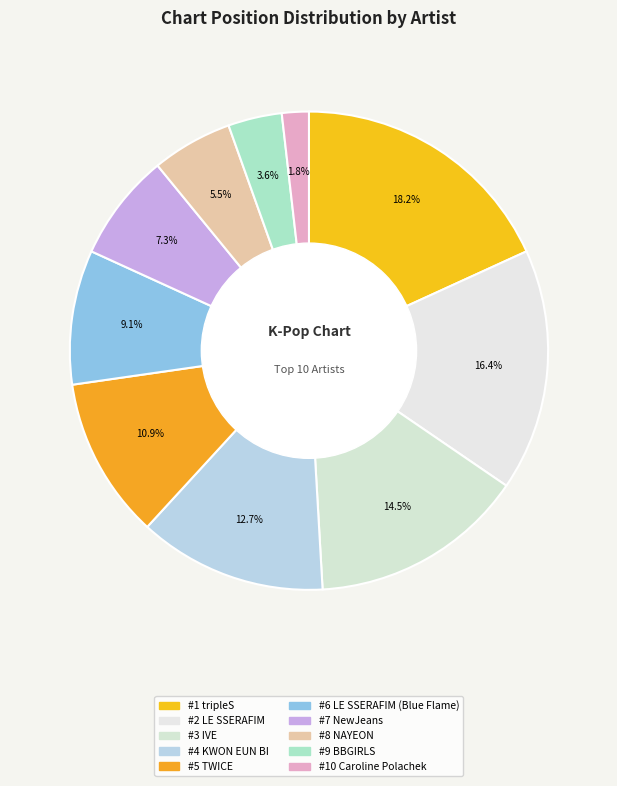

Count the number of slices in the pie.

10